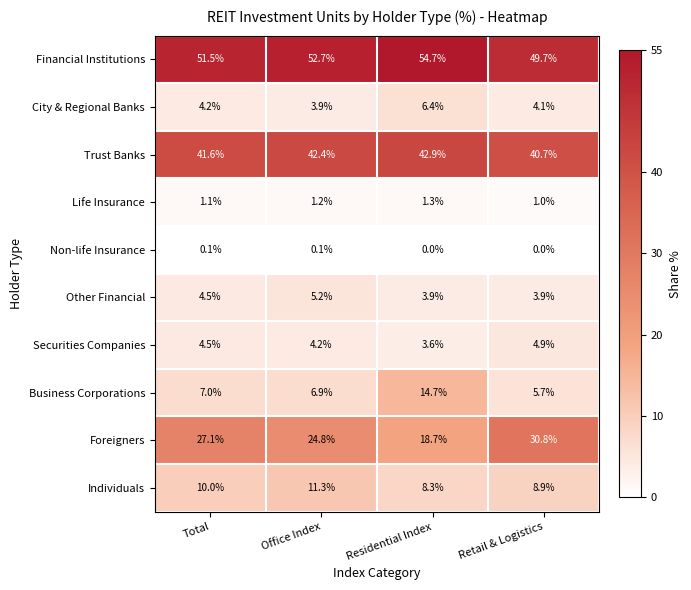

What is the difference between the second highest and minimum values in the Securities Companies series?

0.9